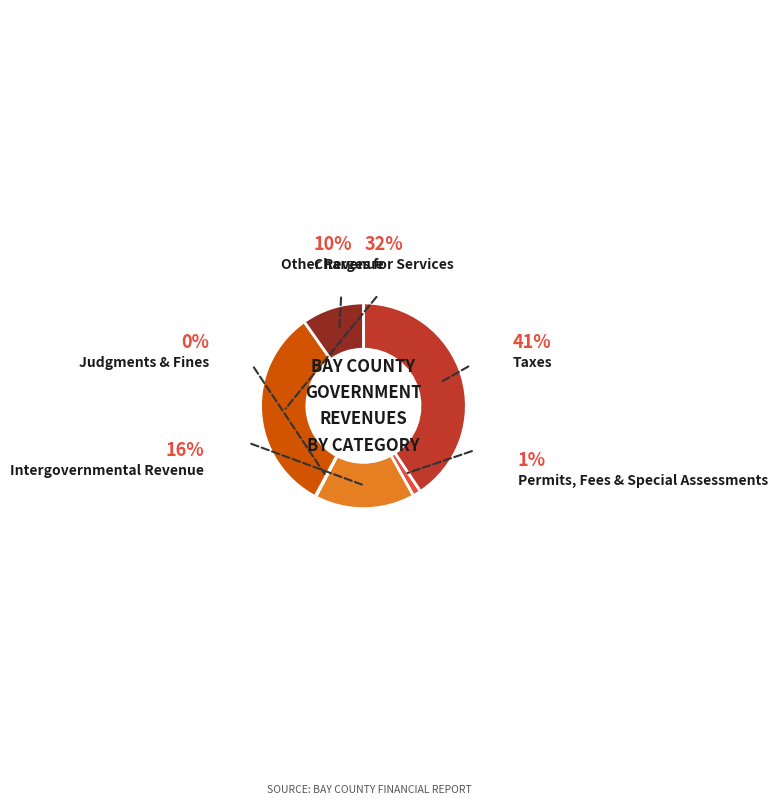

To the nearest percent, what is the average slice percentage?

17%